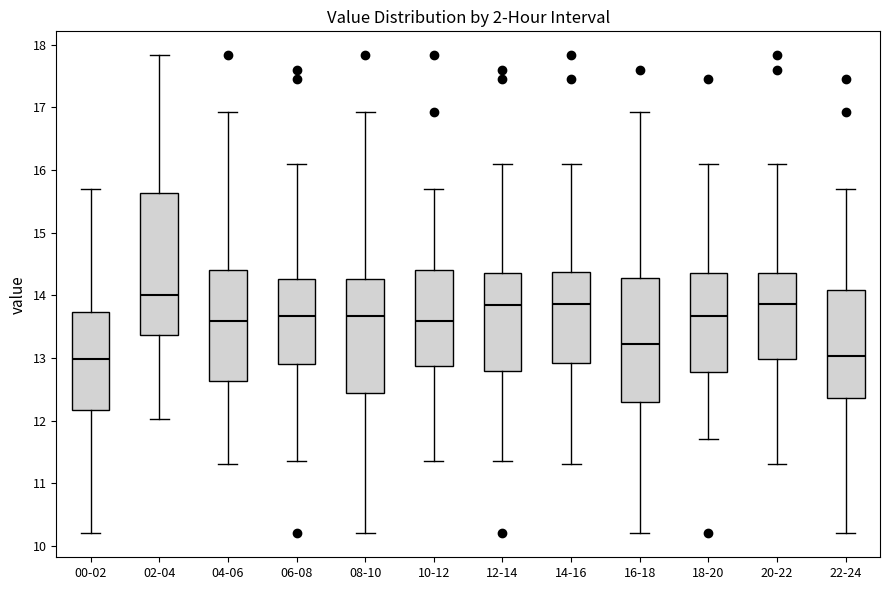

Reading left to right, transcribe this box plot: for each box, give where its median line is, the range the box spans, and where its two whiskers end, as read against the y-axis. The values are not printed on the chart, so give them approximately, as read against the axis.

00-02: median 13.0, box 12.2 to 13.7, whiskers 10.2 to 15.7
02-04: median 14.0, box 13.4 to 15.6, whiskers 12.0 to 17.8
04-06: median 13.6, box 12.6 to 14.4, whiskers 11.3 to 16.9
06-08: median 13.7, box 12.9 to 14.3, whiskers 11.4 to 16.1
08-10: median 13.7, box 12.4 to 14.3, whiskers 10.2 to 16.9
10-12: median 13.6, box 12.9 to 14.4, whiskers 11.4 to 15.7
12-14: median 13.8, box 12.8 to 14.4, whiskers 11.4 to 16.1
14-16: median 13.9, box 12.9 to 14.4, whiskers 11.3 to 16.1
16-18: median 13.2, box 12.3 to 14.3, whiskers 10.2 to 16.9
18-20: median 13.7, box 12.8 to 14.4, whiskers 11.7 to 16.1
20-22: median 13.9, box 13.0 to 14.4, whiskers 11.3 to 16.1
22-24: median 13.0, box 12.4 to 14.1, whiskers 10.2 to 15.7